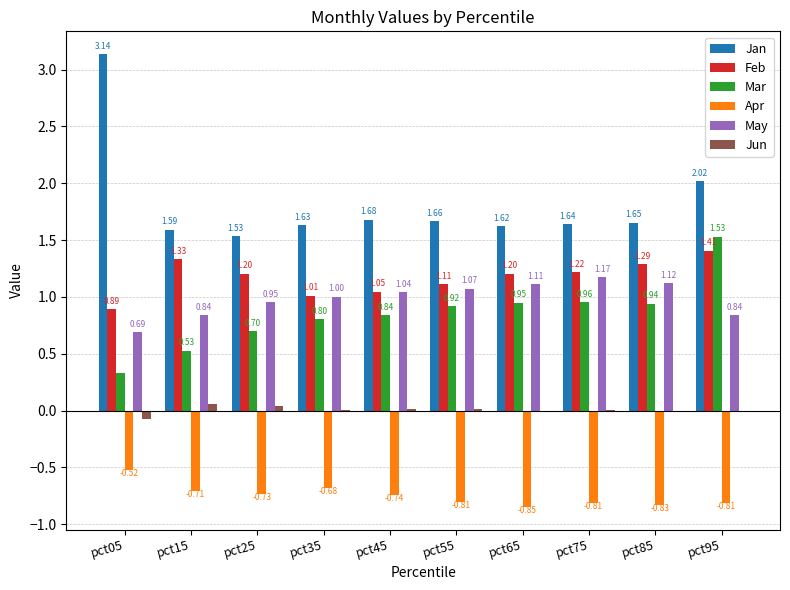

Which category has the highest value across all series?

pct05